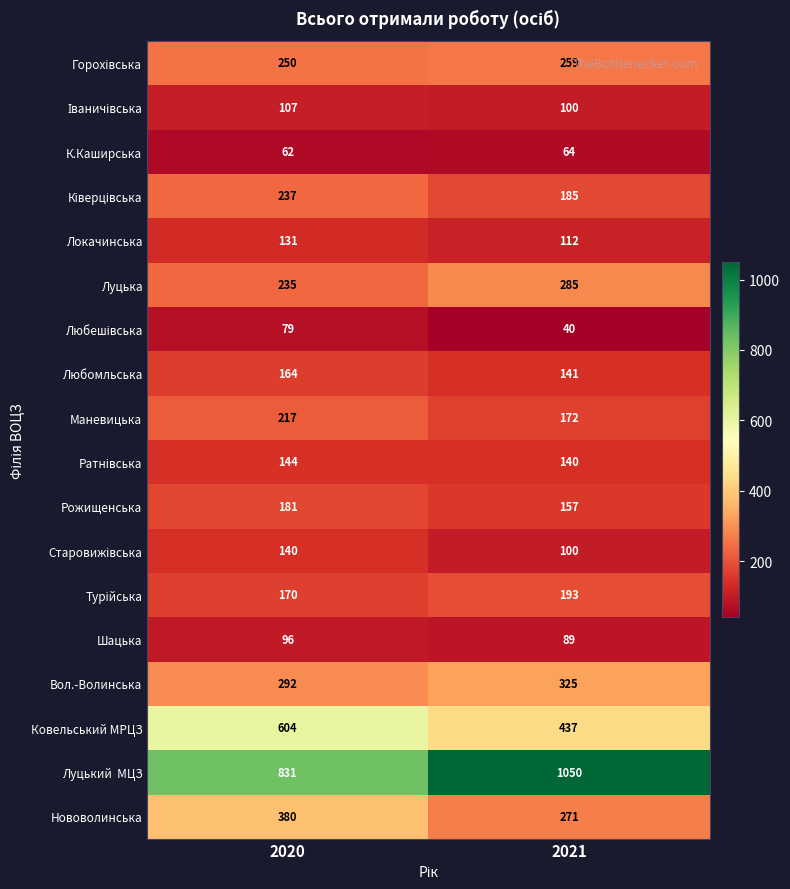

True or false: Любомльська has a value of 141 at 2021.

True